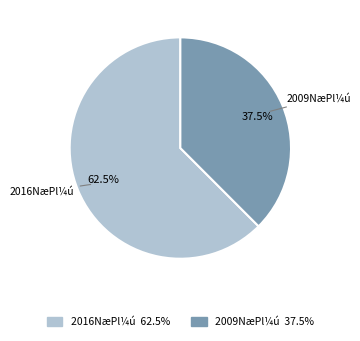

Is there a majority slice in this chart?

Yes